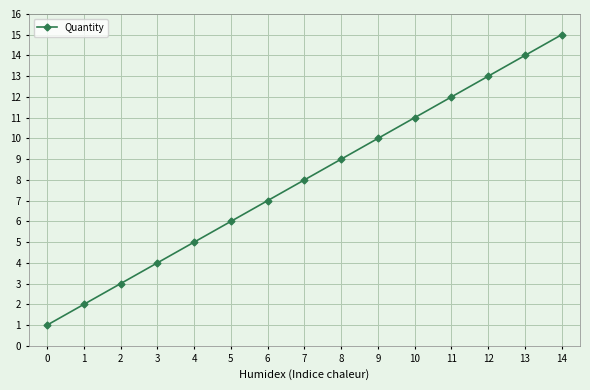

Which label corresponds to the largest value in the chart?

14